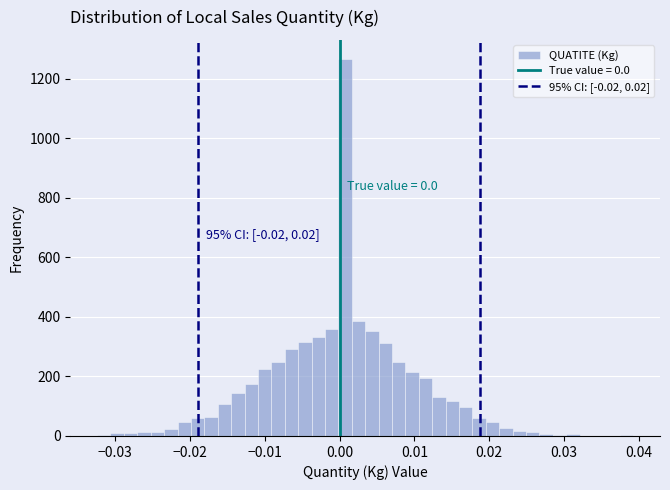

Read against the x-axis, roughly where is the centre of the tallest bar?

0.001